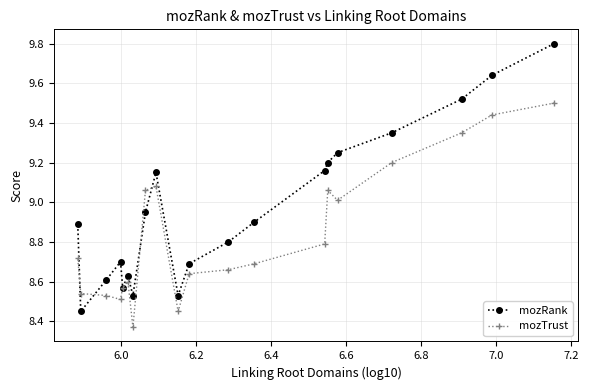

Which series has the widest spread of values?

mozRank